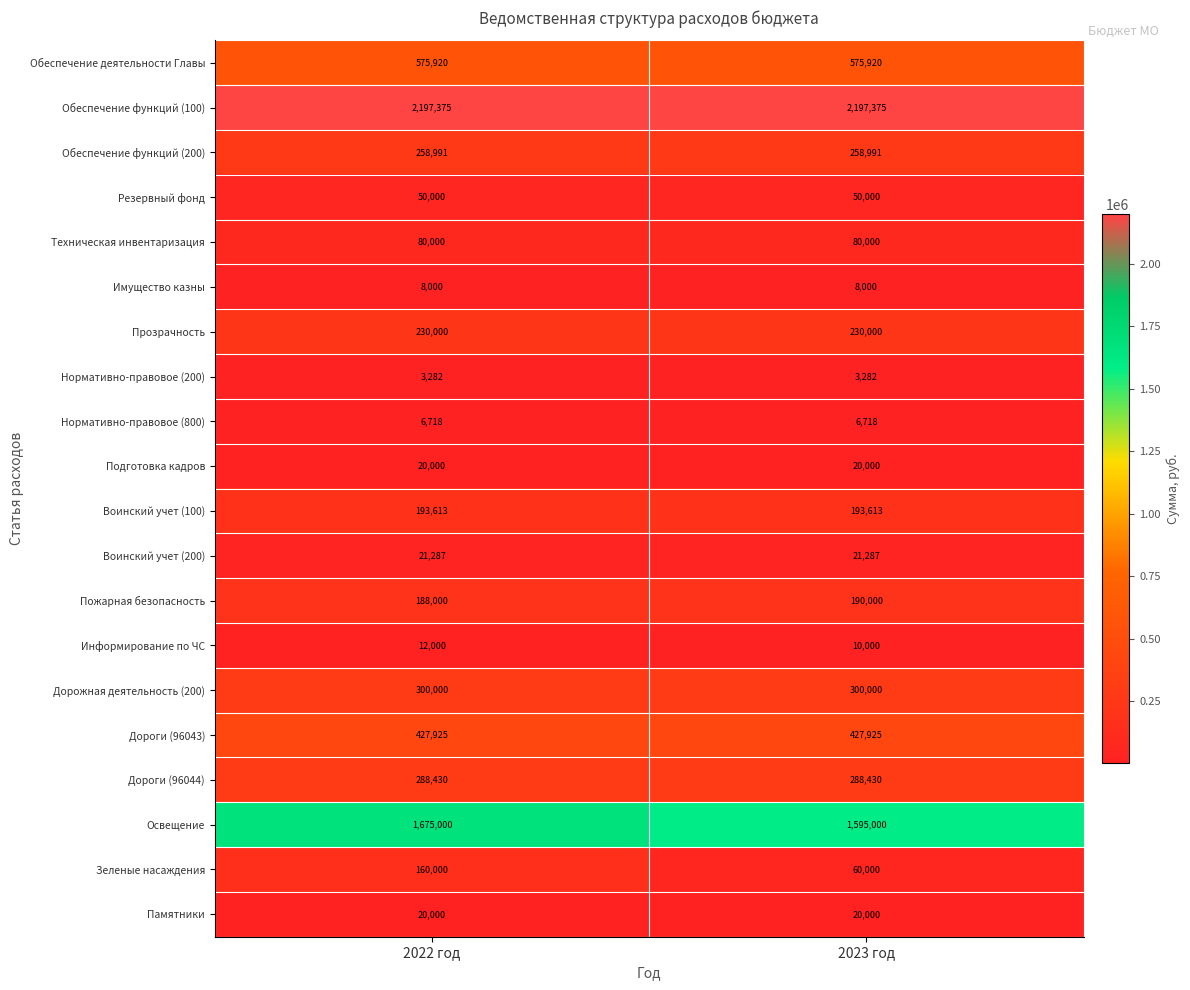

What is the sum of all Обеспечение деятельности Главы values?

1151840